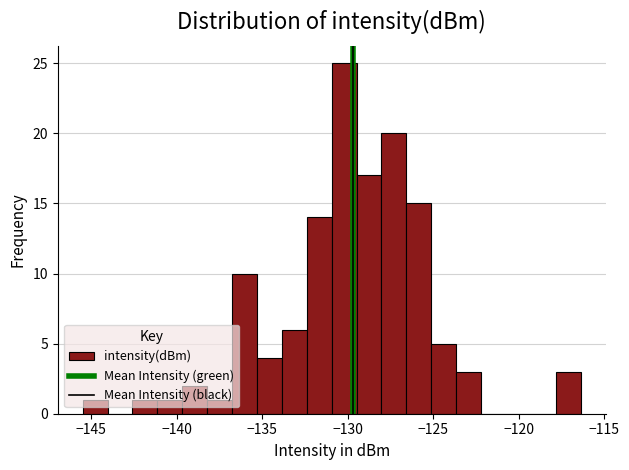

Around what value on the x-axis is the tallest bar? Give the approximate position of its centre, as read against the axis.

-130.0